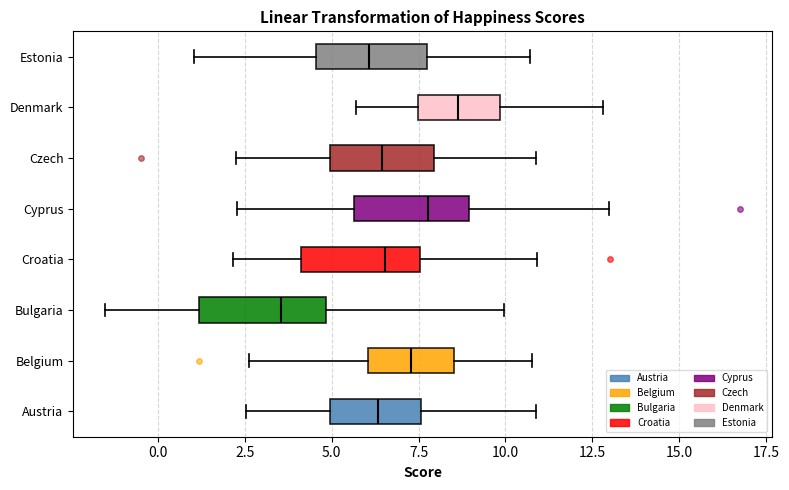

Reading bottom to top, transcribe this box plot: for each box, give where its median line is, the range the box spans, and where its two whiskers end, as read against the x-axis. The values are not printed on the chart, so give them approximately, as read against the axis.

Austria: median 6.5, box 5.0 to 7.5, whiskers 2.5 to 11.0
Belgium: median 7.5, box 6.0 to 8.5, whiskers 2.5 to 11.0
Bulgaria: median 3.5, box 1.0 to 5.0, whiskers -1.5 to 10.0
Croatia: median 6.5, box 4.0 to 7.5, whiskers 2.0 to 11.0
Cyprus: median 8.0, box 5.5 to 9.0, whiskers 2.5 to 13.0
Czech: median 6.5, box 5.0 to 8.0, whiskers 2.0 to 11.0
Denmark: median 8.5, box 7.5 to 10.0, whiskers 5.5 to 13.0
Estonia: median 6.0, box 4.5 to 7.5, whiskers 1.0 to 10.5